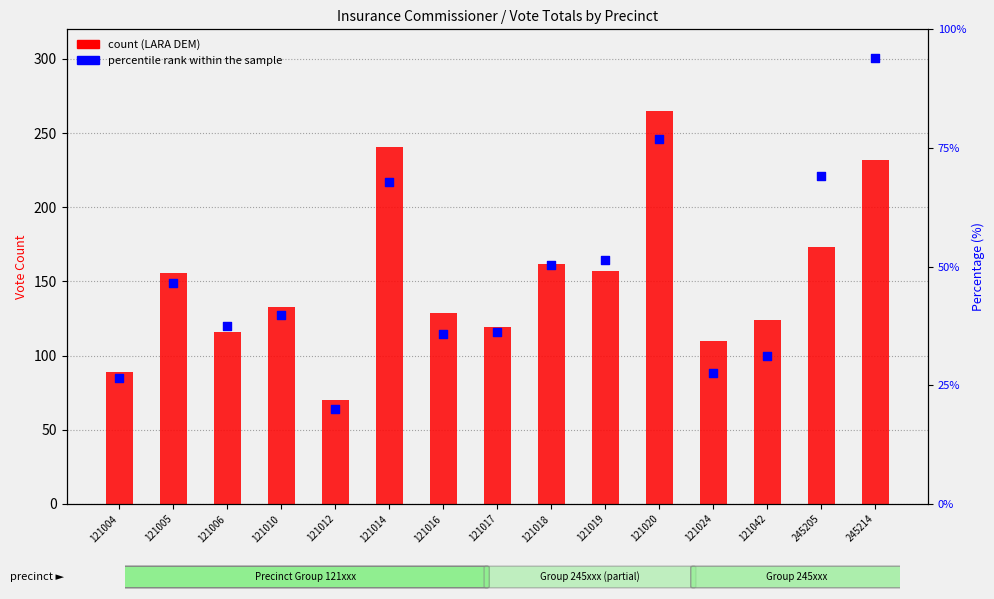

Which series contains the highest Y value?

count (LARA DEM)